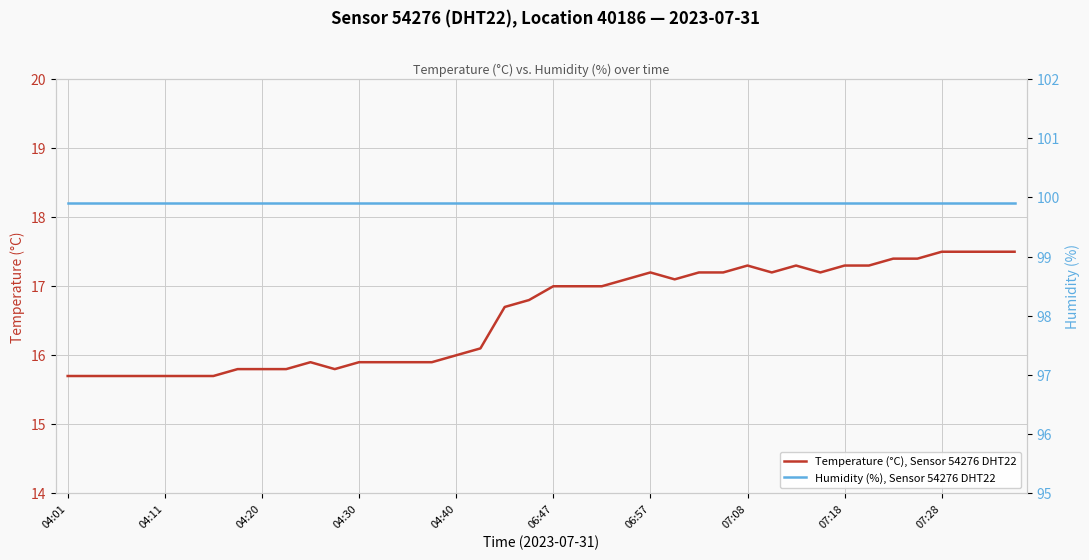

What is the smallest value displayed?

15.7